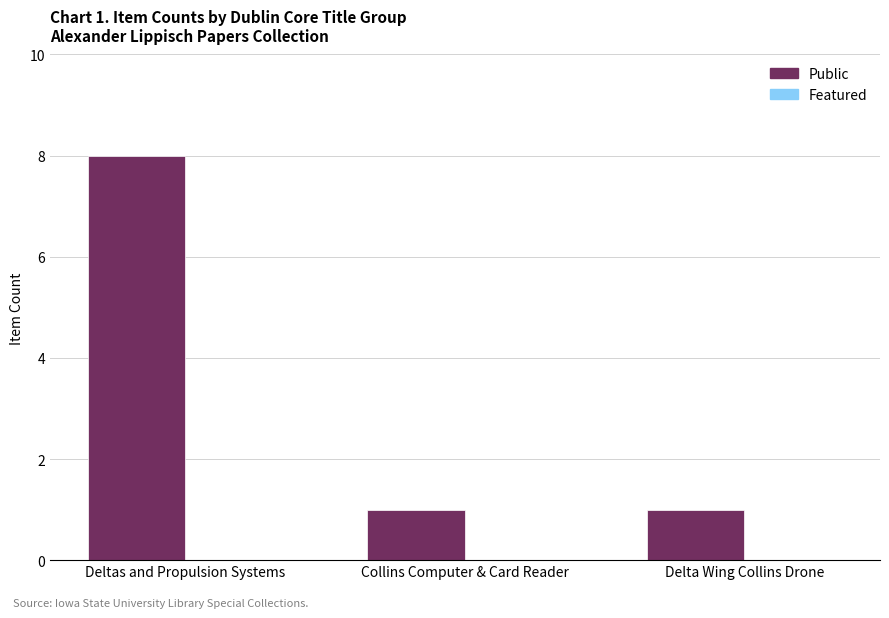

Does the chart contain stacked bars?

No